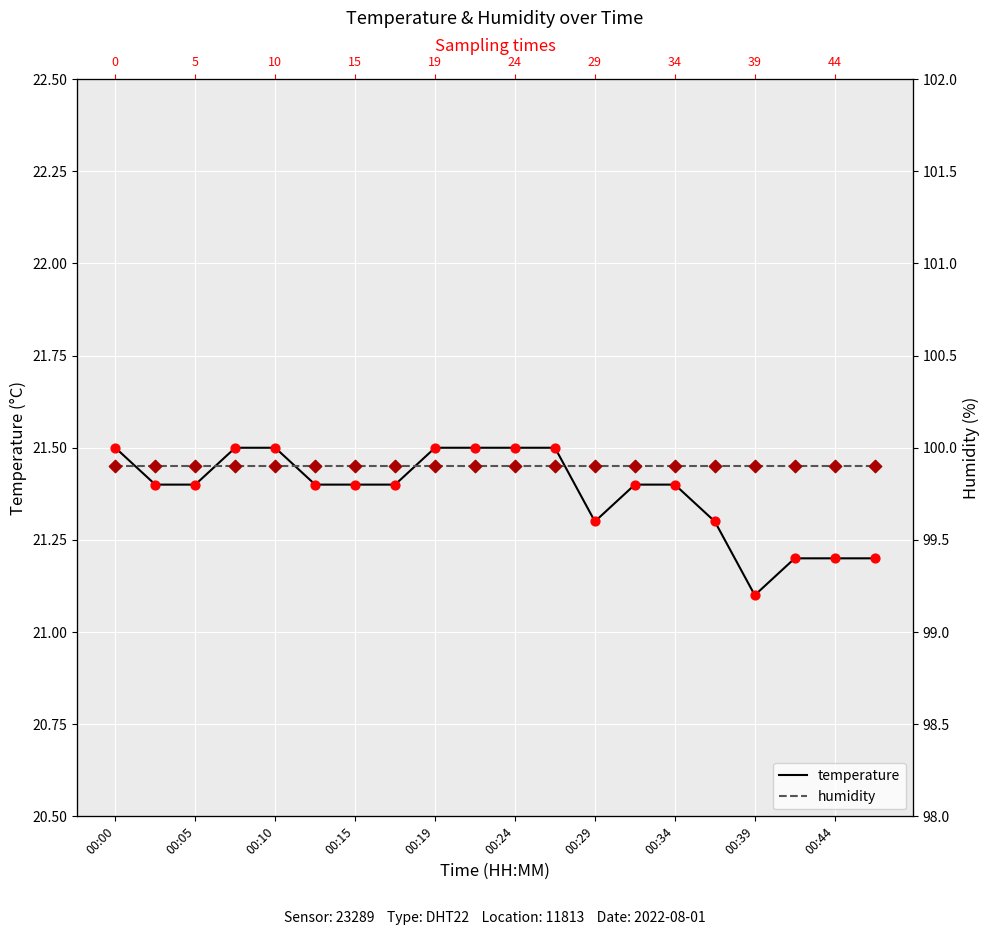

Which series contains the highest Y value?

humidity